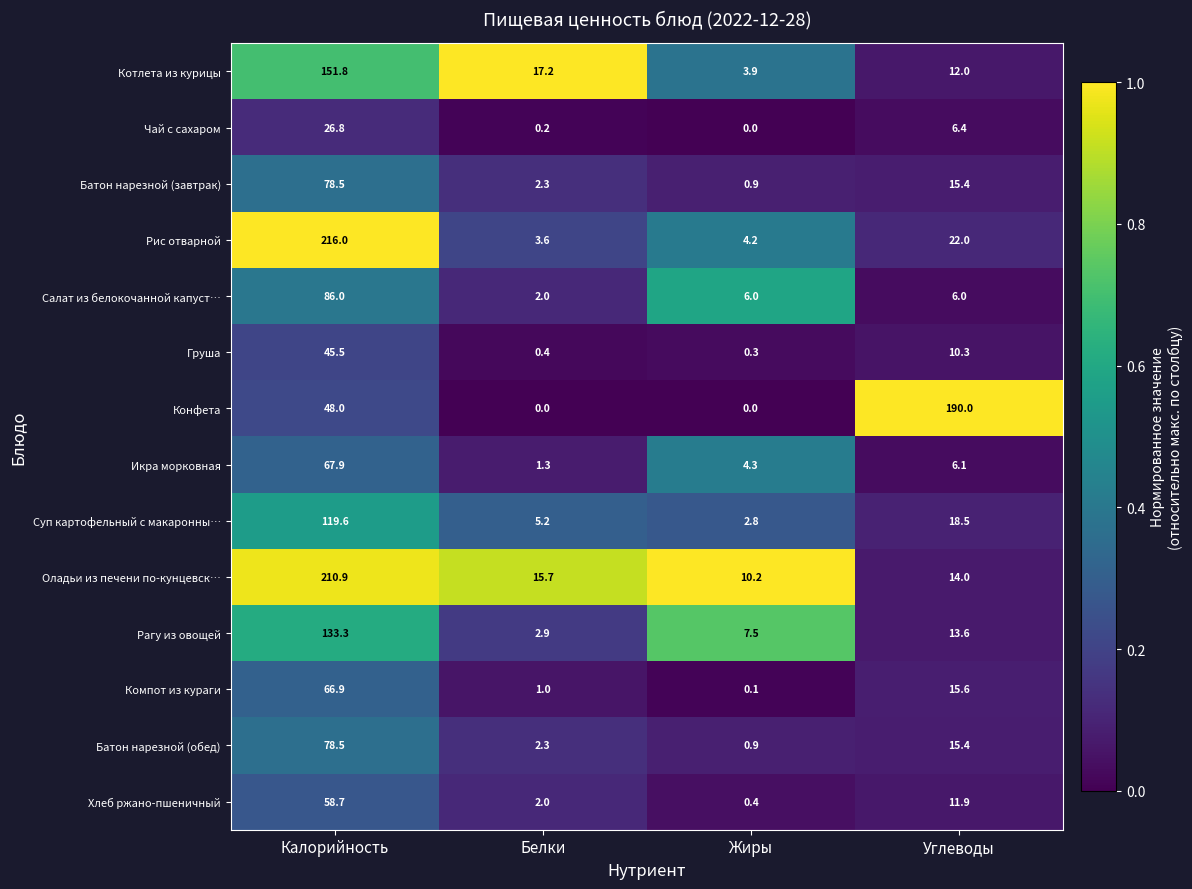

Which category has the lowest value in the Рагу из овощей series?

Белки